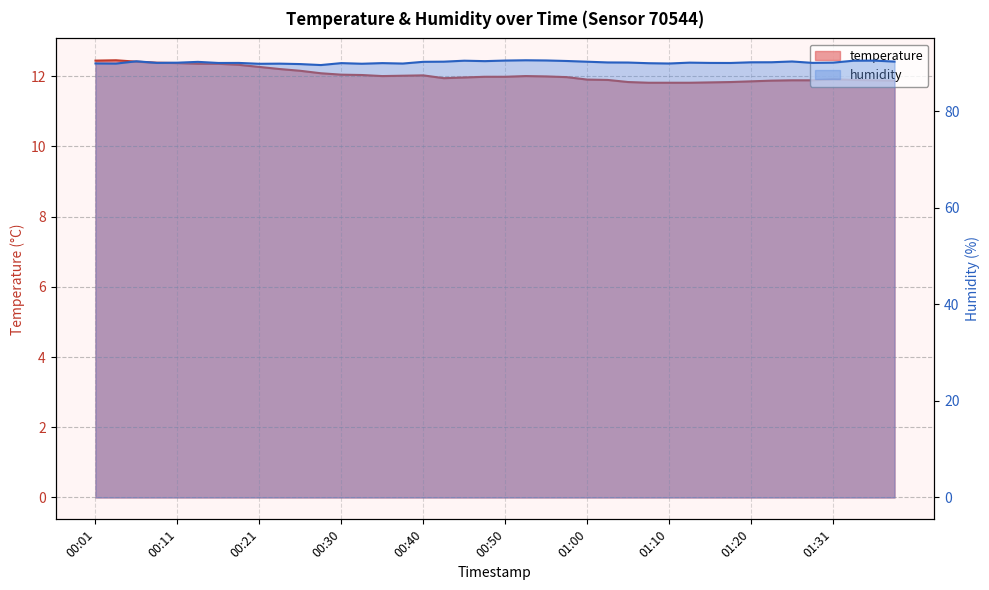

Which category has the highest value across all series?

00:52